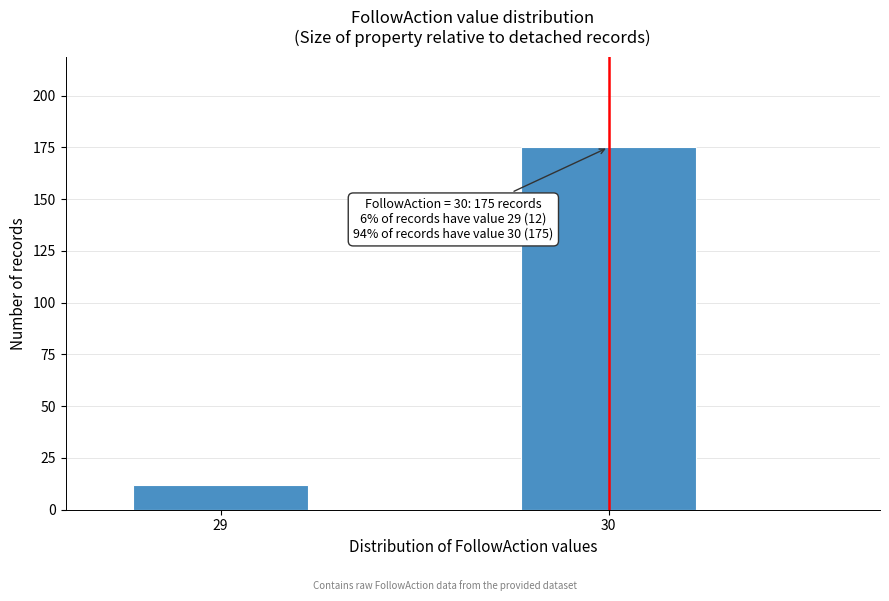

Reading left to right, list all the values displayed in this chart.

29=12	30=175